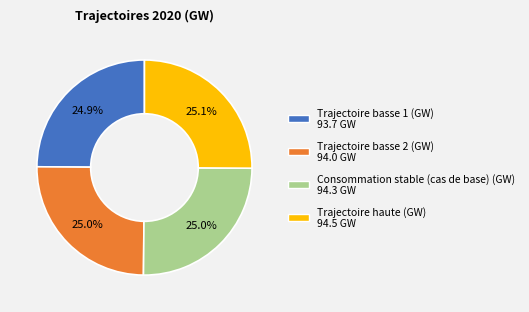

Count the number of slices in the pie.

4